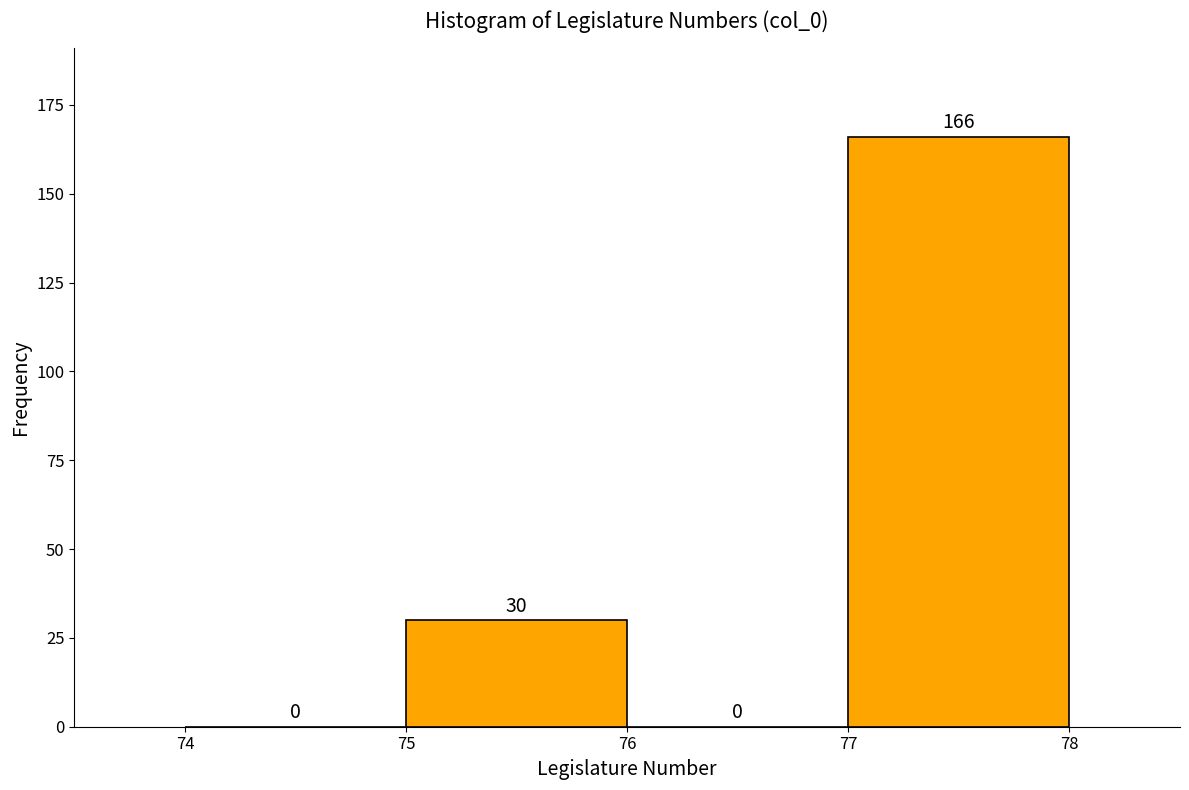

How tall is the bar that spans 77 to 78 on the x-axis?

166